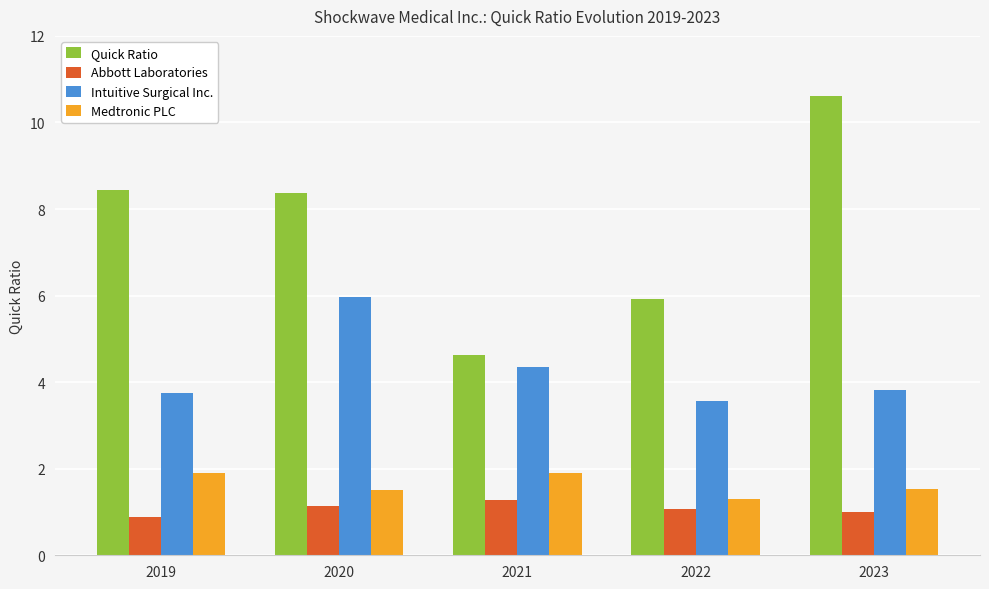

What is the smallest value displayed?

0.9